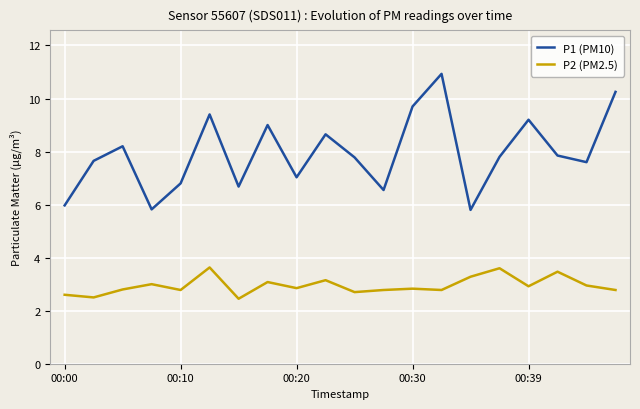

What is the maximum value shown in the chart?

10.9